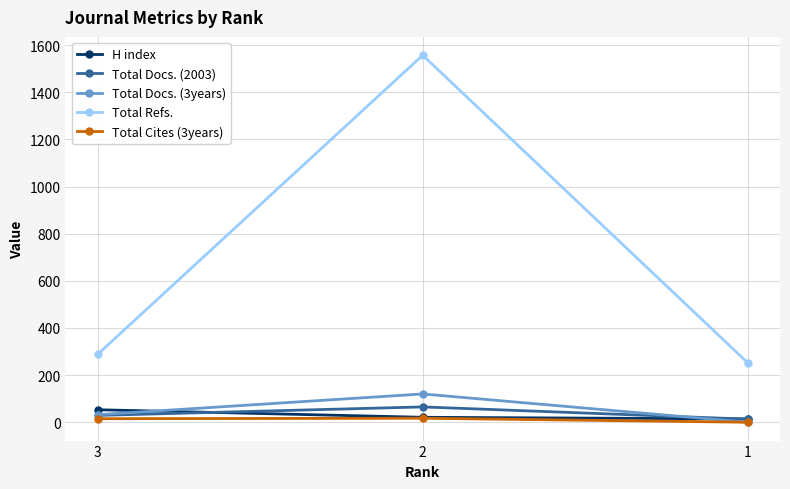

Count the number of categories in the chart.

3